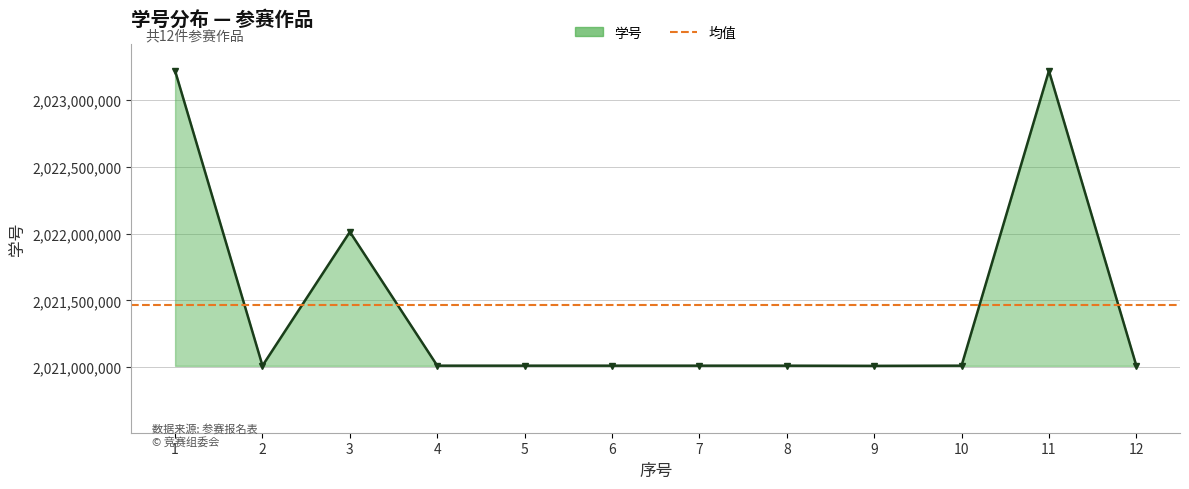

What is the value of the 1st point from the left?

2023216258